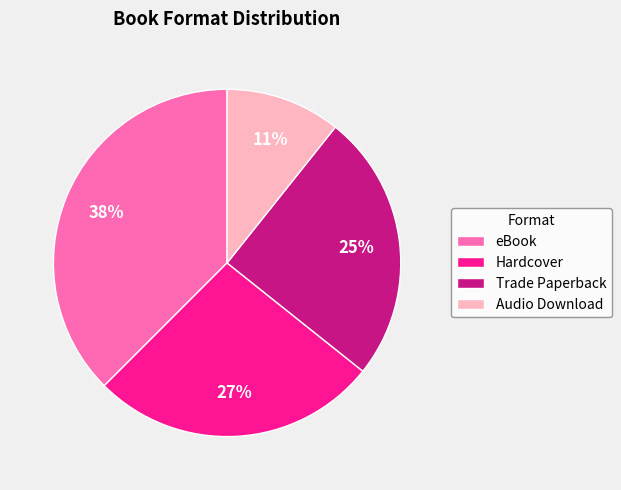

To the nearest percent, what is the average slice percentage?

25%